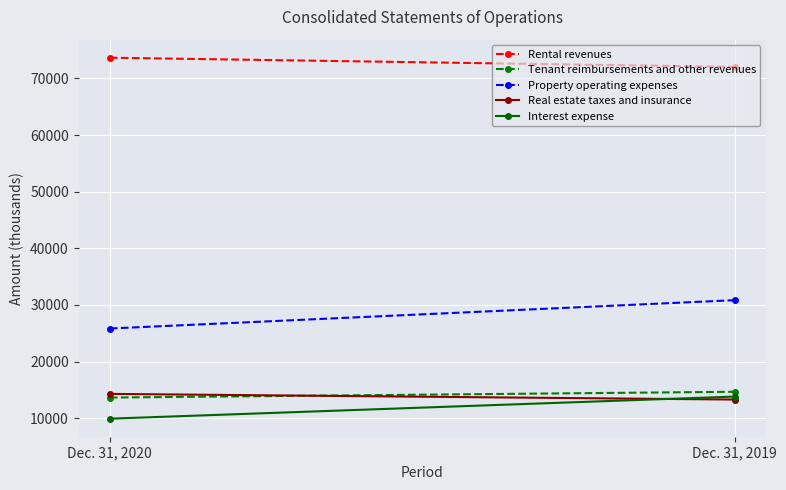

Which series has the widest spread of values?

Property operating expenses